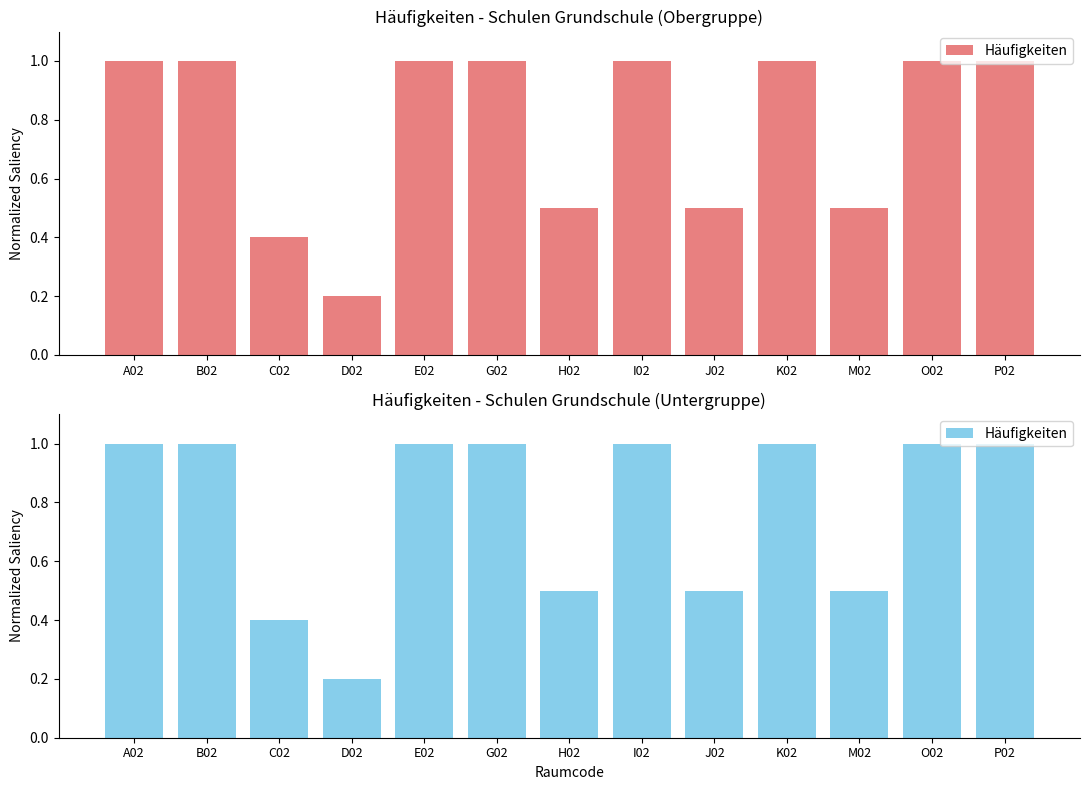

The chart shows a value of 0.4 at C02. True or false?

True